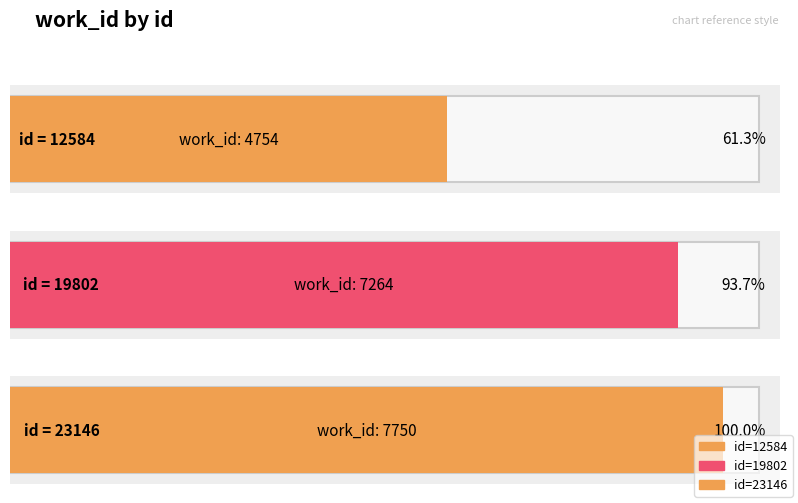

Which label corresponds to the largest value in the chart?

23146